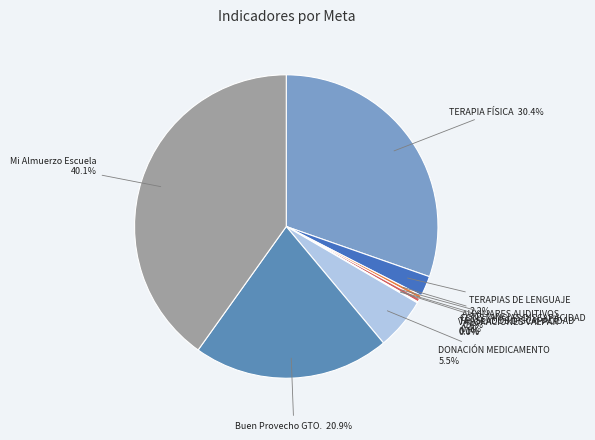

Which has a higher value, DONACIÓN MEDICAMENTO or CONSTANCIAS DISCAPACIDAD?

DONACIÓN MEDICAMENTO